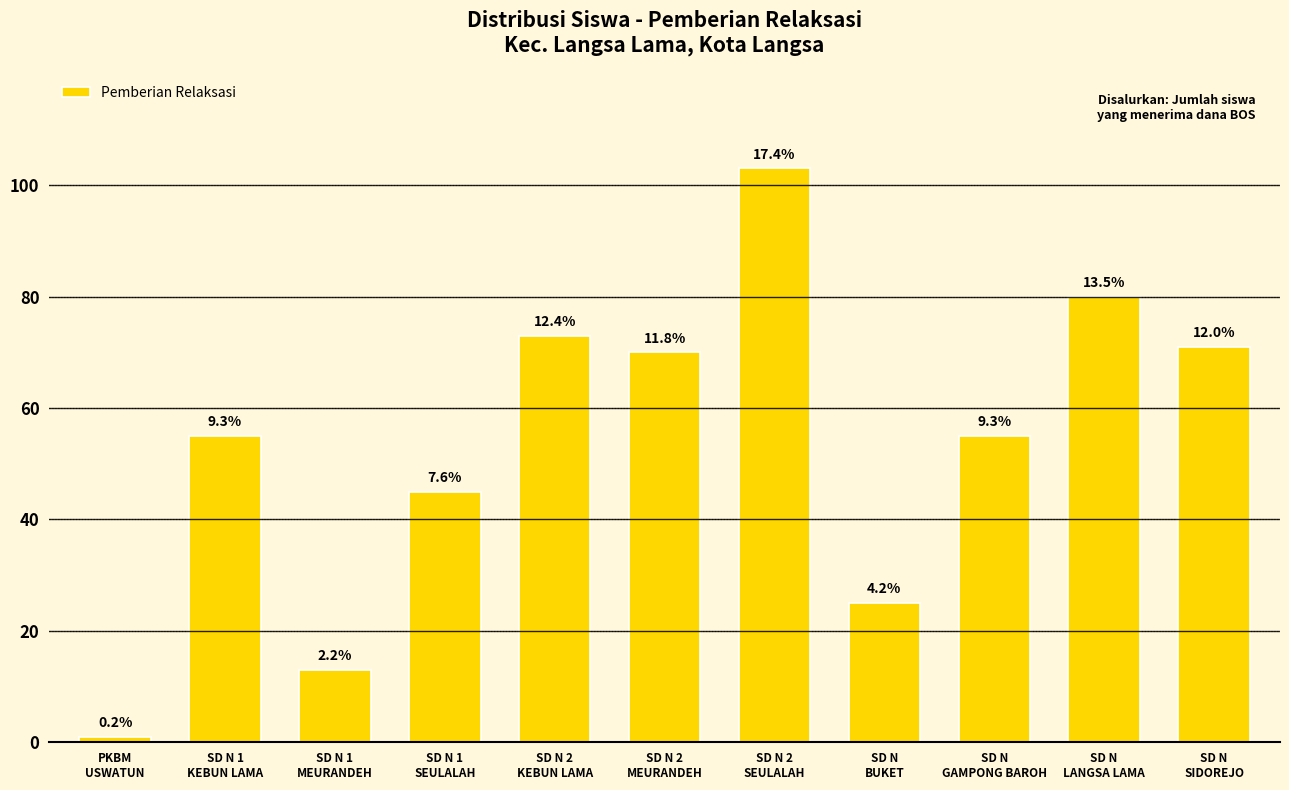

How many bars are there in total?

11